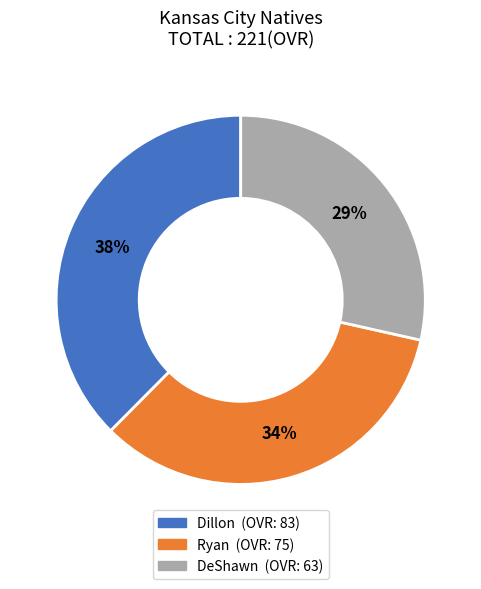

What is the smallest slice in the pie chart?

DeShawn